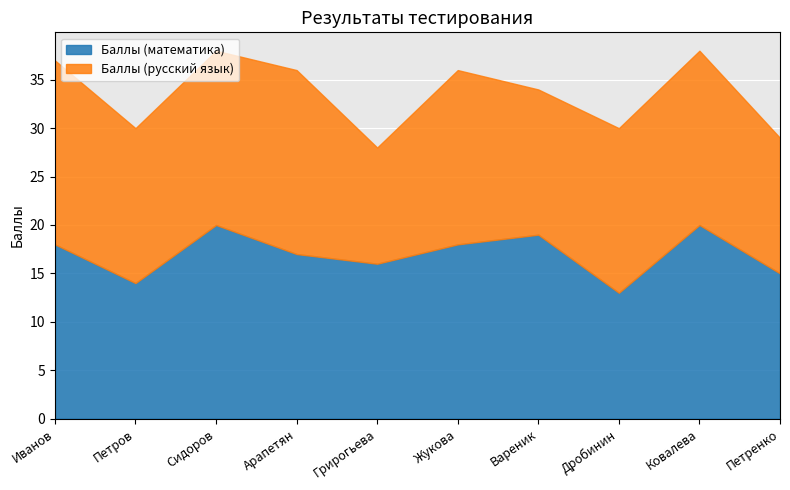

What is the sum of the Баллы (русский язык) values at Петров and Иванов?

35